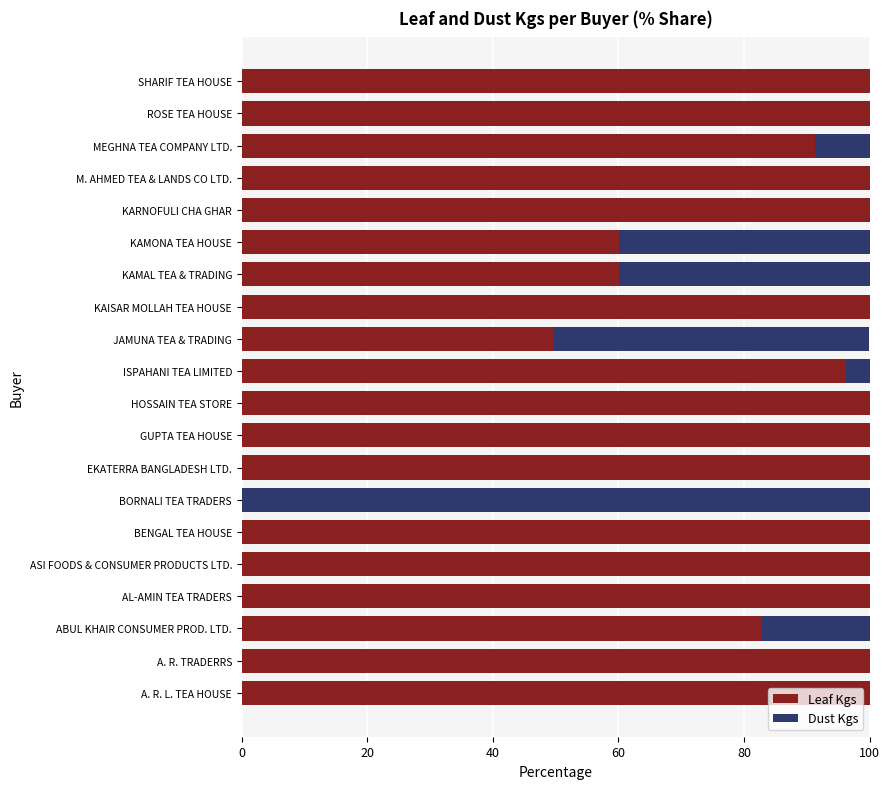

Is it true that Leaf Kgs equals 64.6 at KAISAR MOLLAH TEA HOUSE?

False